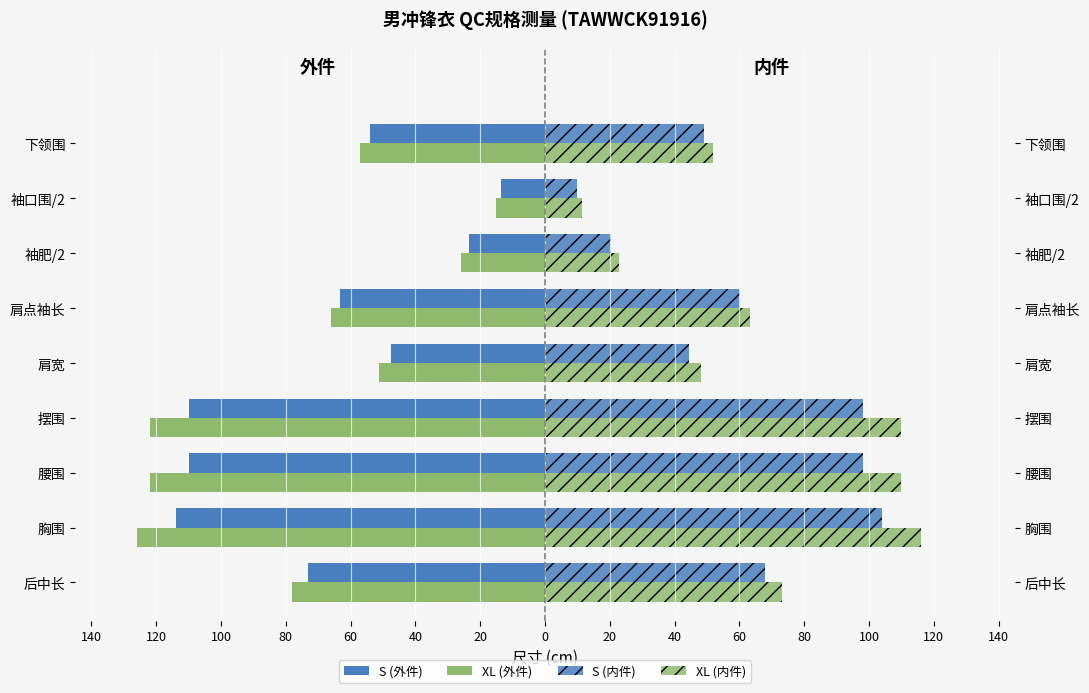

The value of S (内件) at 袖口围/2 is 14.4. True or false?

False